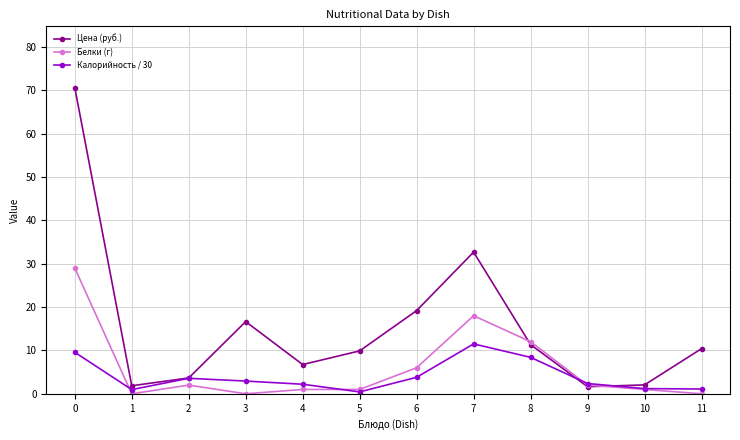

Read the Калорийность / 30 value at 4.

2.2